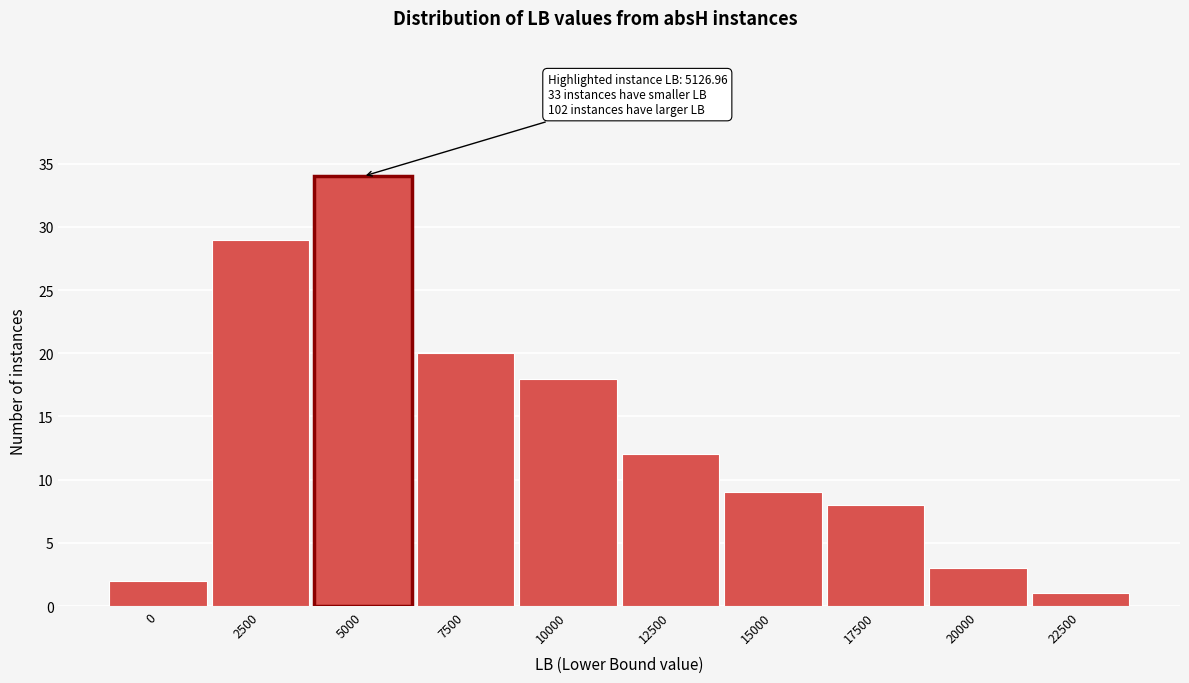

Reading left to right, list all the values displayed in this chart.

0=2	2500=29	5000=34	7500=20	10000=18	12500=12	15000=9	17500=8	20000=3	22500=1